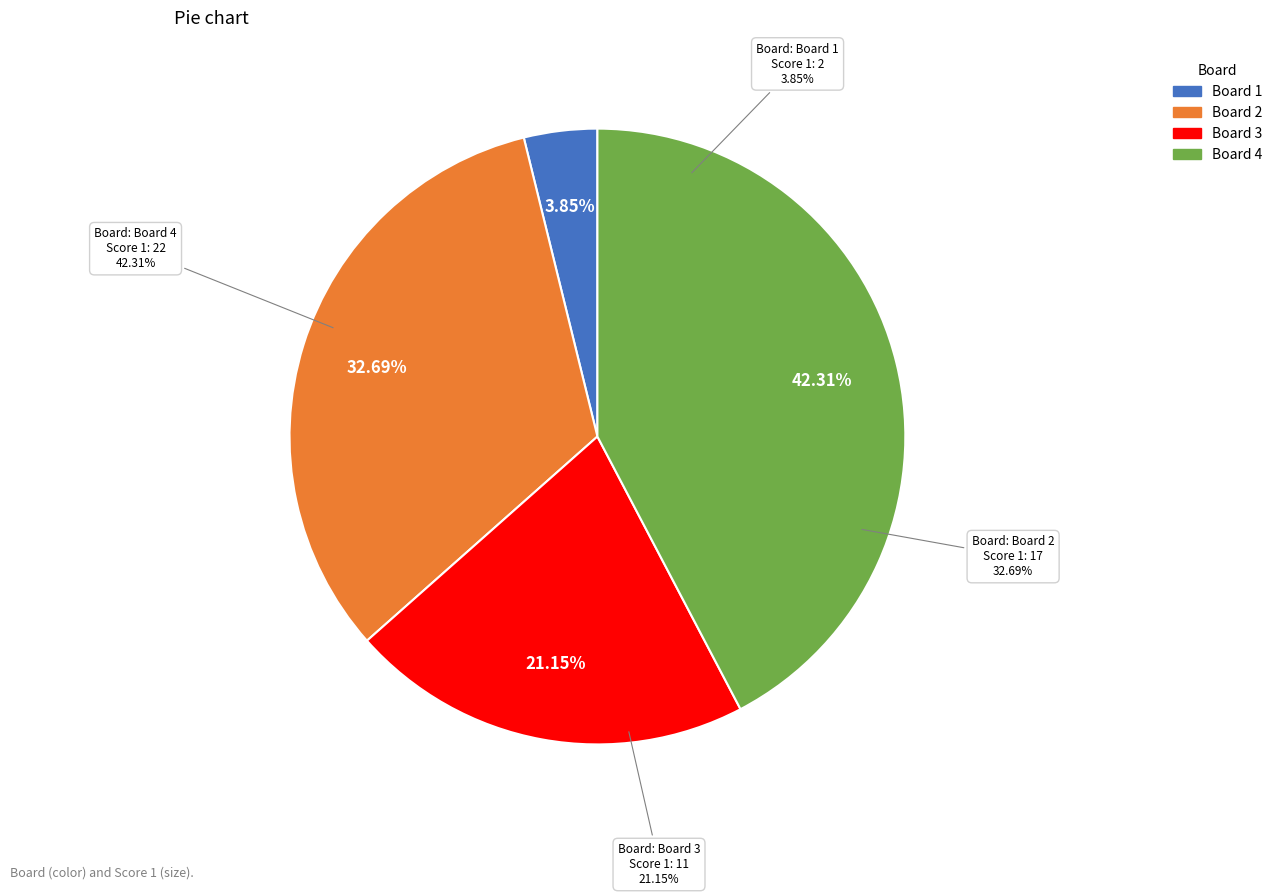

Rank the categories by value from highest to lowest.

Board 4, Board 2, Board 3, Board 1